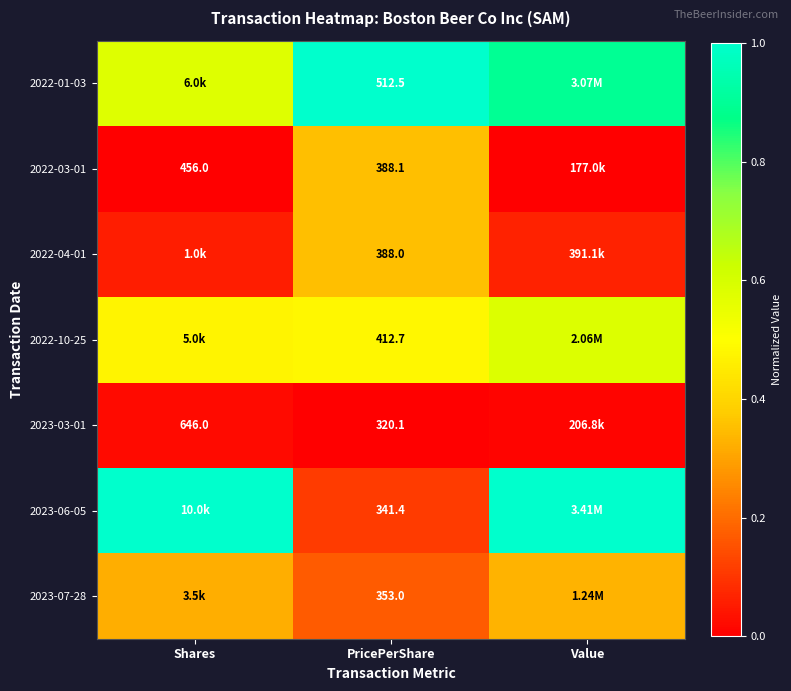

Is the value of 2023-03-01 at Shares greater than the value of 2022-10-25 at PricePerShare?

Yes